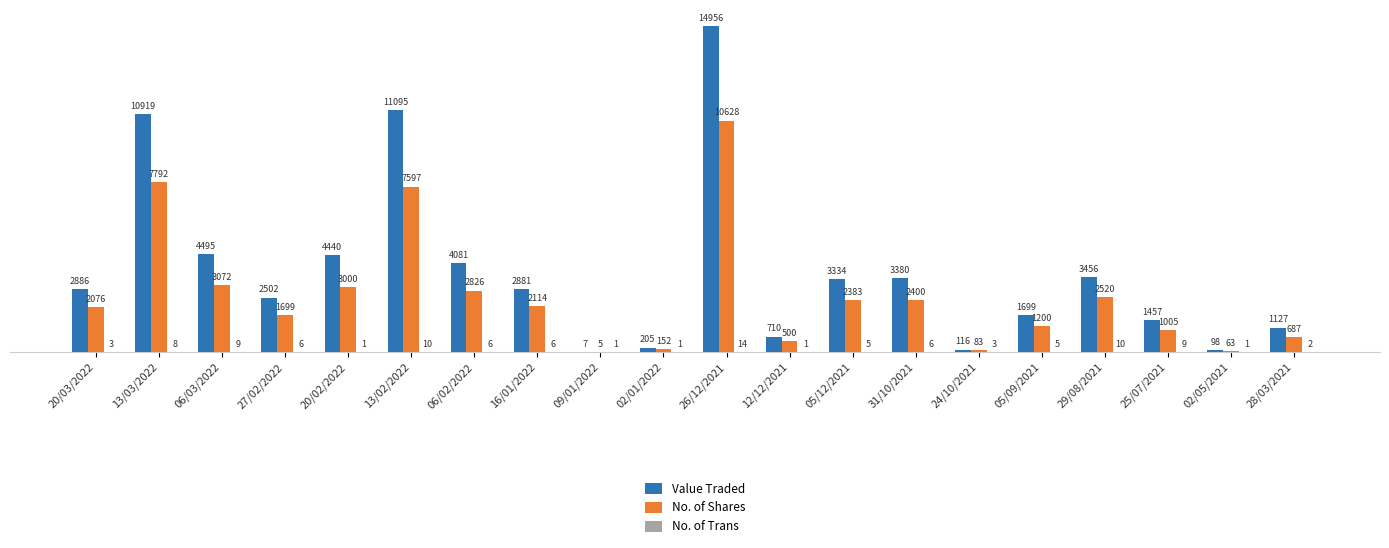

The No. of Shares series shows 63 at 02/05/2021. True or false?

True